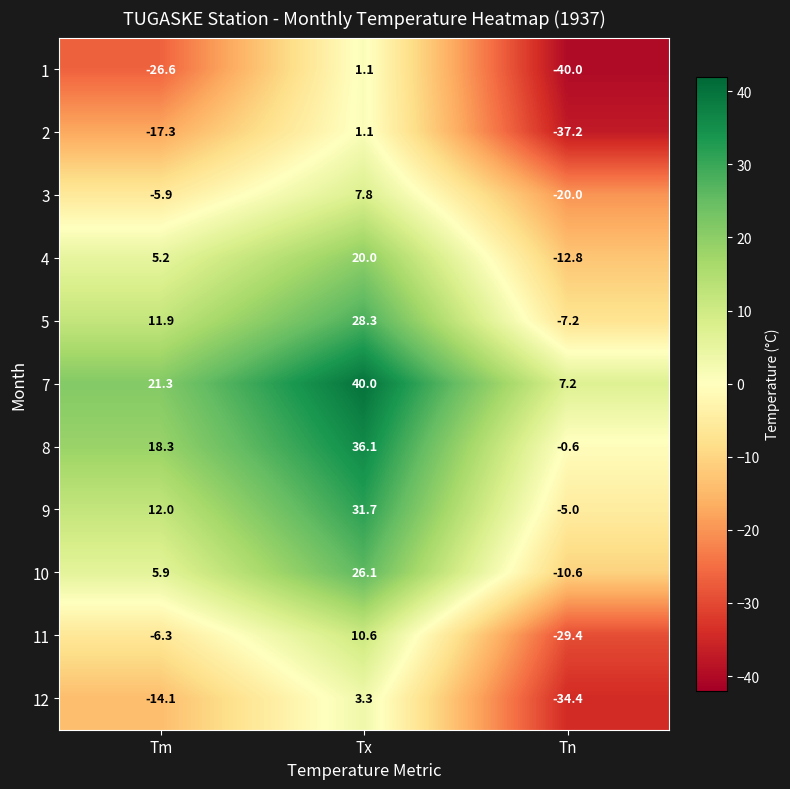

What is the difference between the highest and lowest values at Tm?

47.9